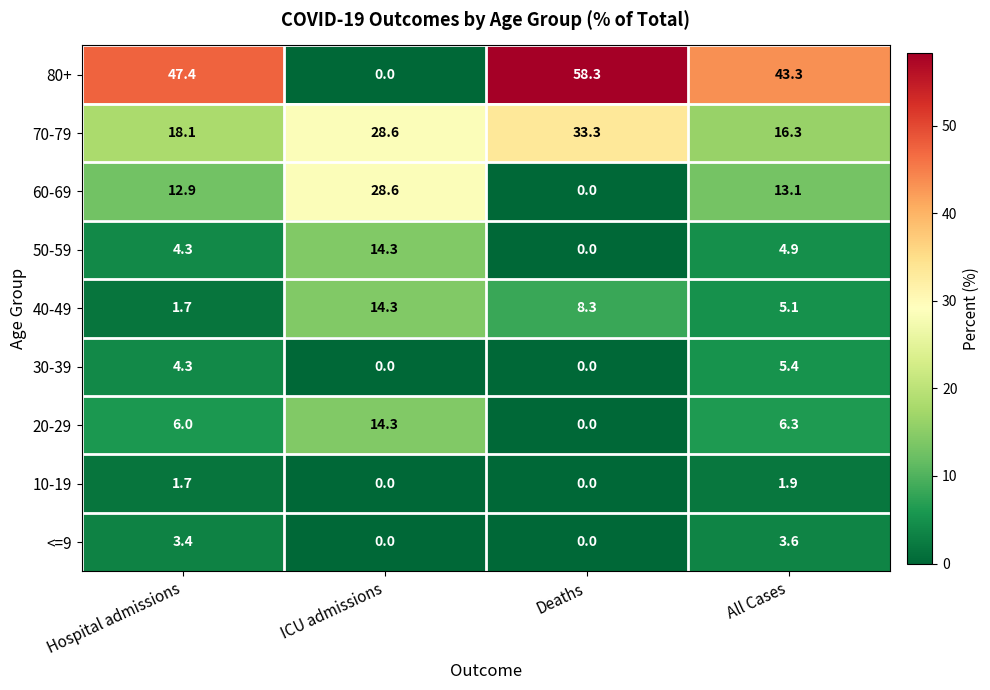

Where does the <=9 series first go above 3?

Hospital admissions